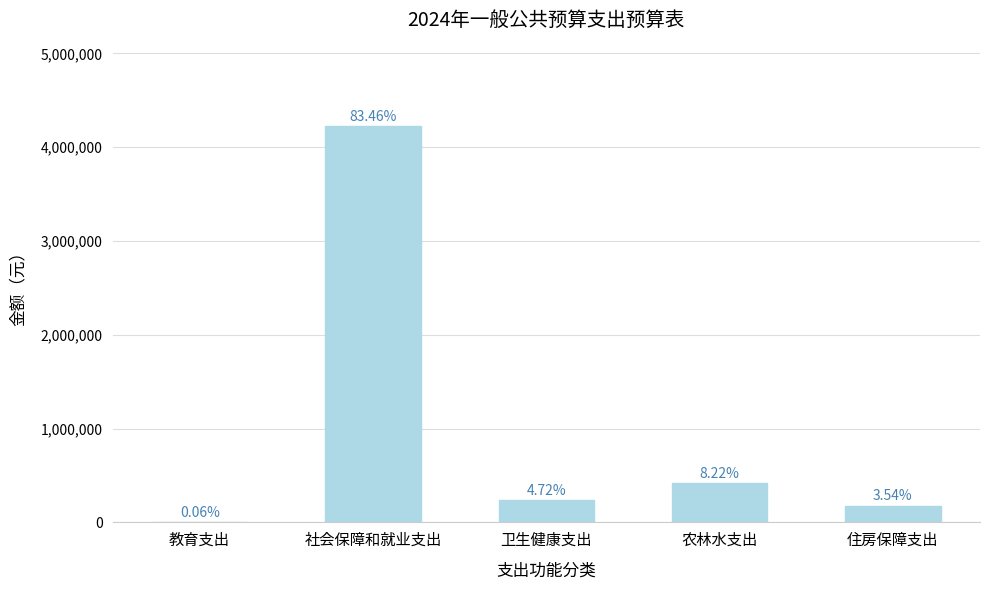

At which label is the value closest to 2114232?

农林水支出